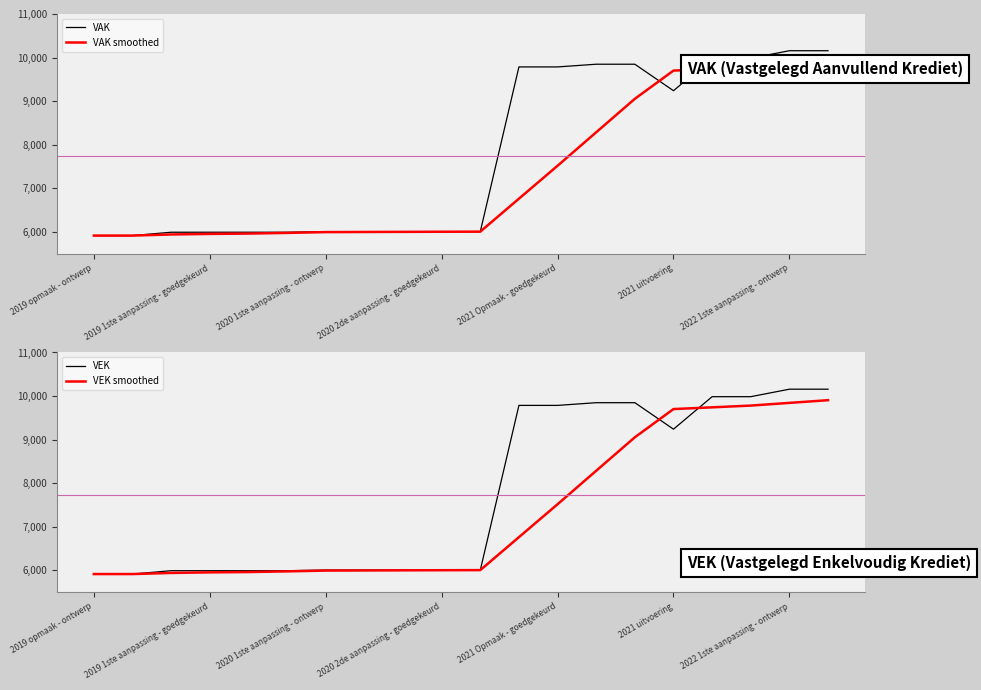

What is the value of the VEK point at the 9th from the left?

6004.0